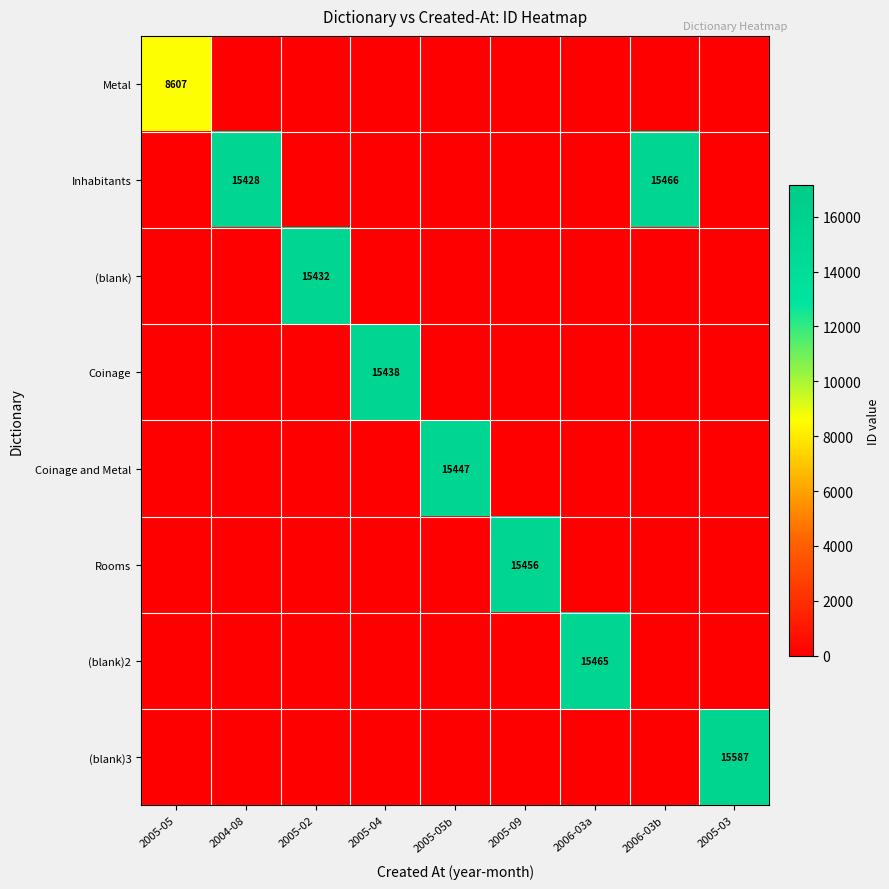

The Coinage series shows 15438 at 2005-04. True or false?

True